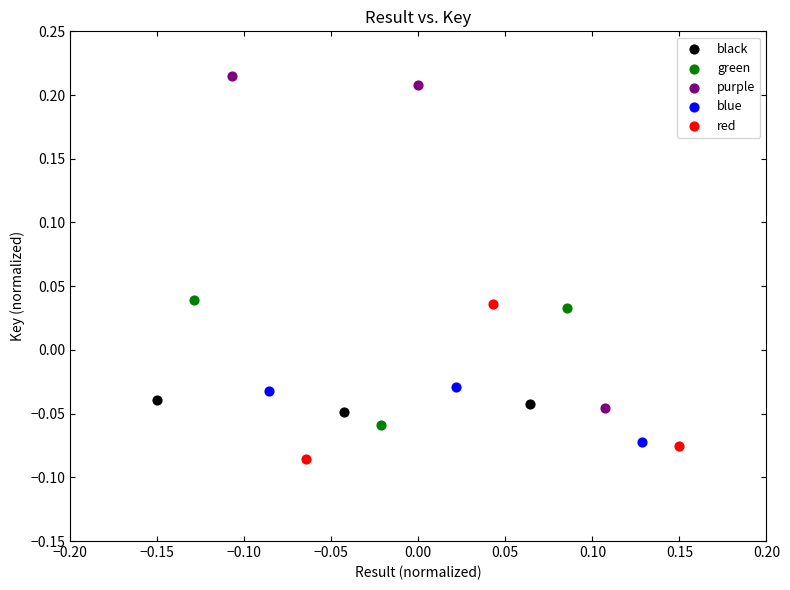

Which series has the largest Y range (max minus min)?

purple